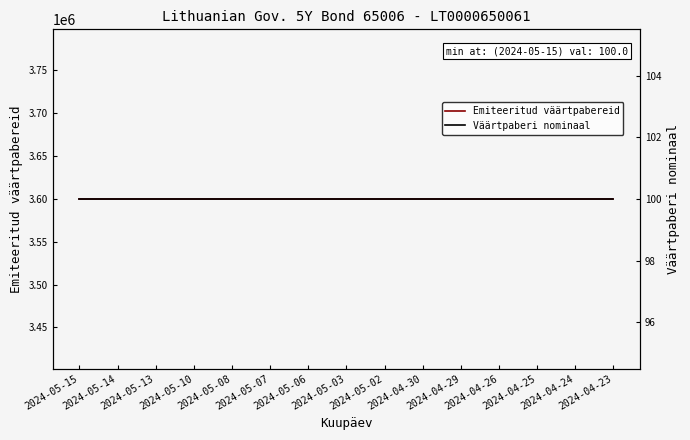

What position from the right is 2024-05-03?

8